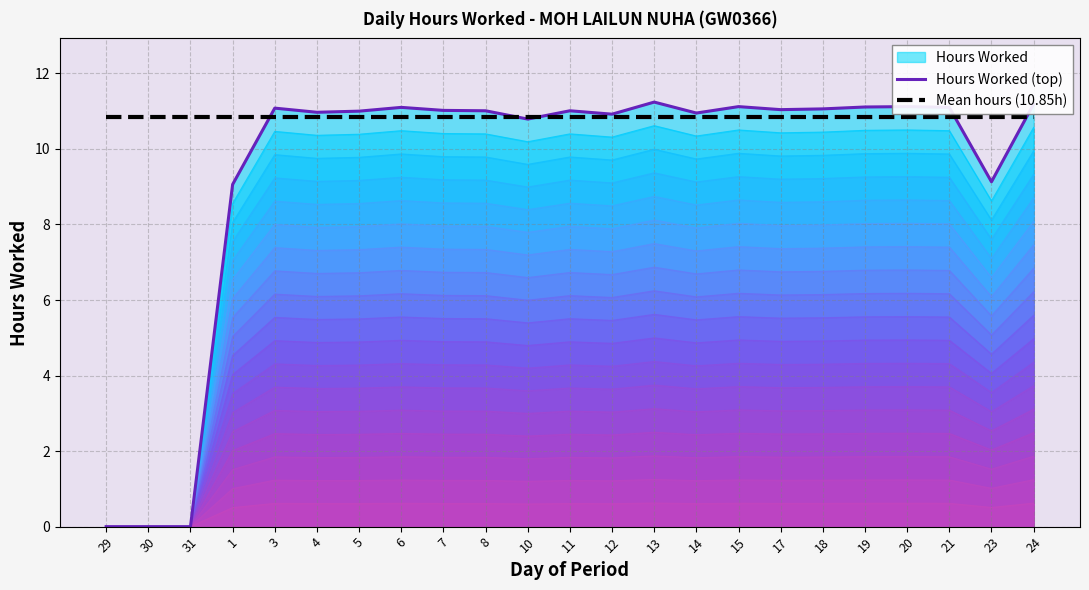

What is the maximum value shown in the chart?

11.2